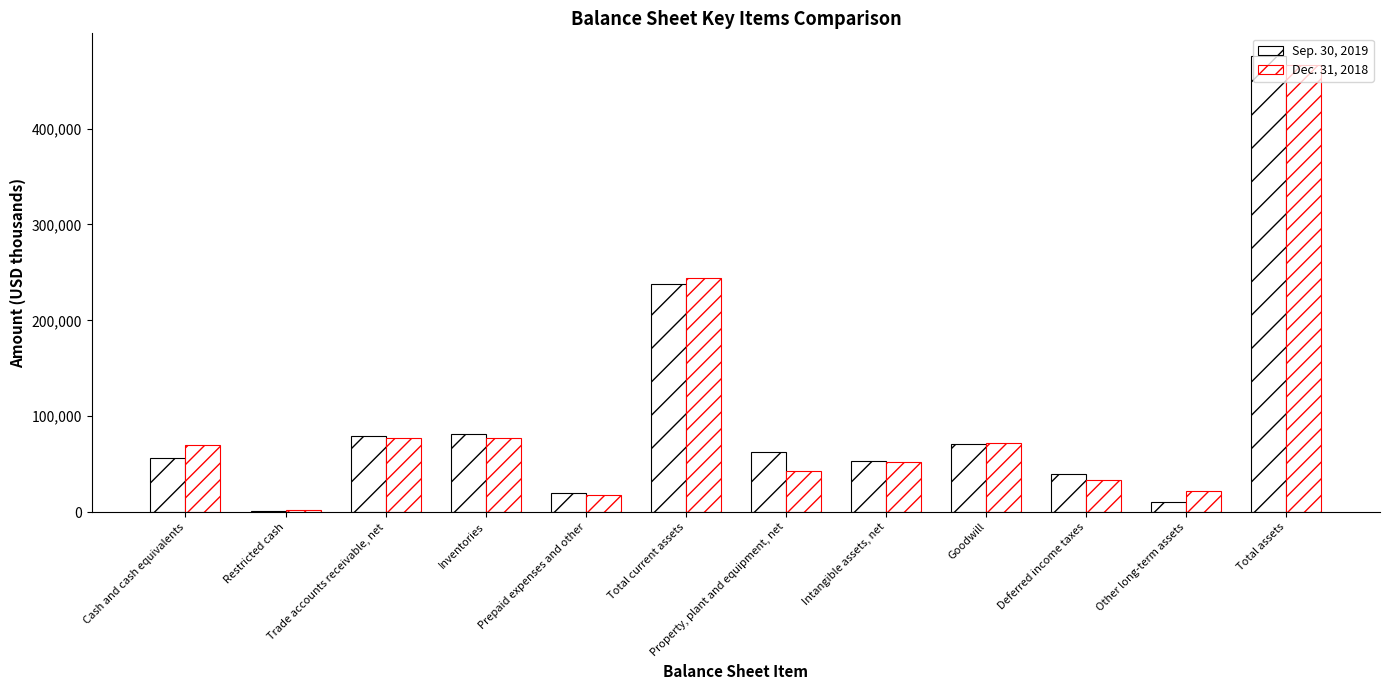

Rank the series by their average value, from lowest to highest.

Dec. 31, 2018, Sep. 30, 2019